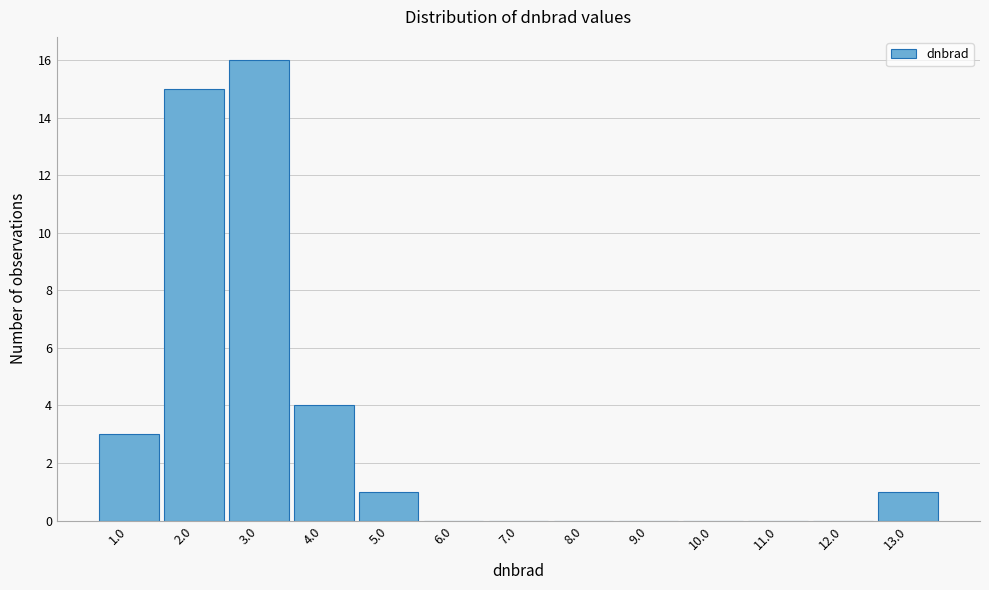

Reading left to right, list all the values displayed in this chart.

1.0=3	2.0=15	3.0=16	4.0=4	5.0=1	6.0=0	7.0=0	8.0=0	9.0=0	10.0=0	11.0=0	12.0=0	13.0=1